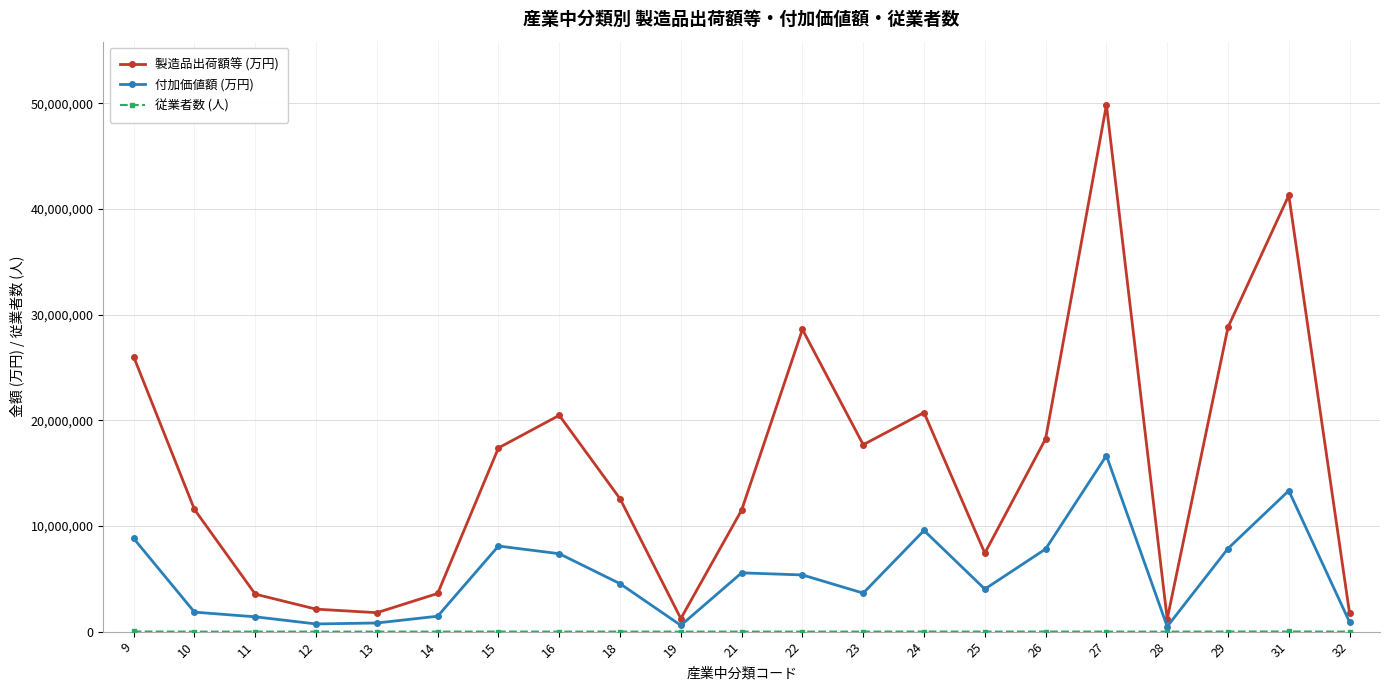

True or false: 付加価値額 (万円) has more than 0 interior local peaks.

True